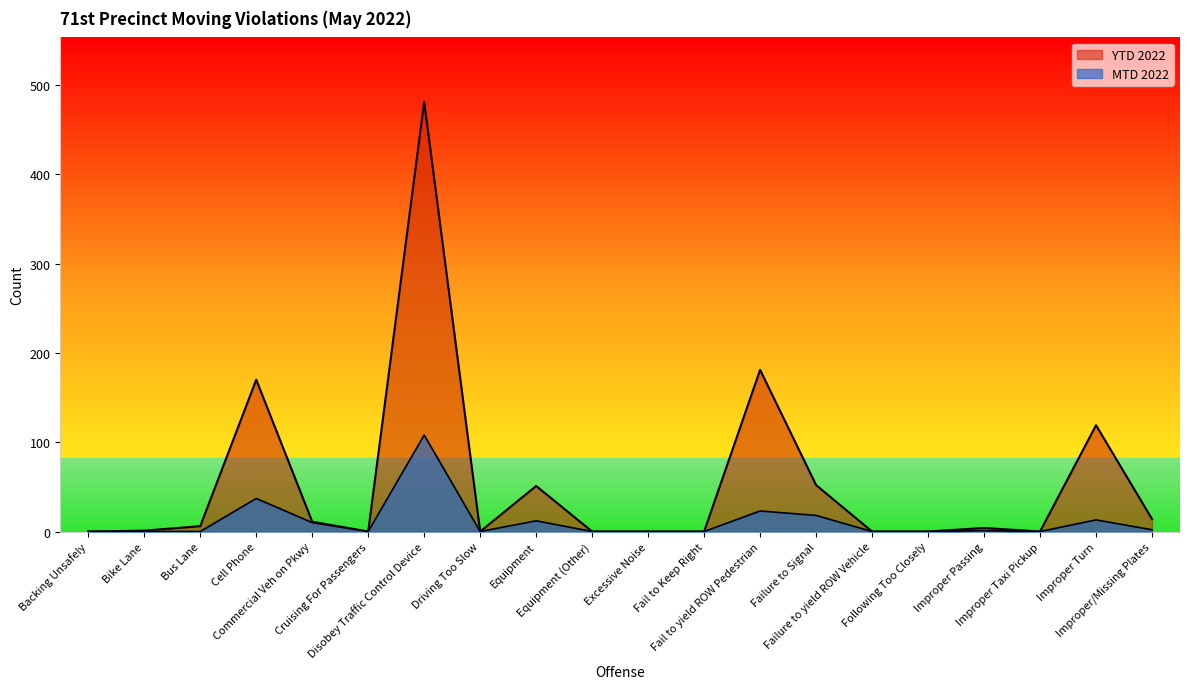

At how many categories does at least one series exceed 161?

3